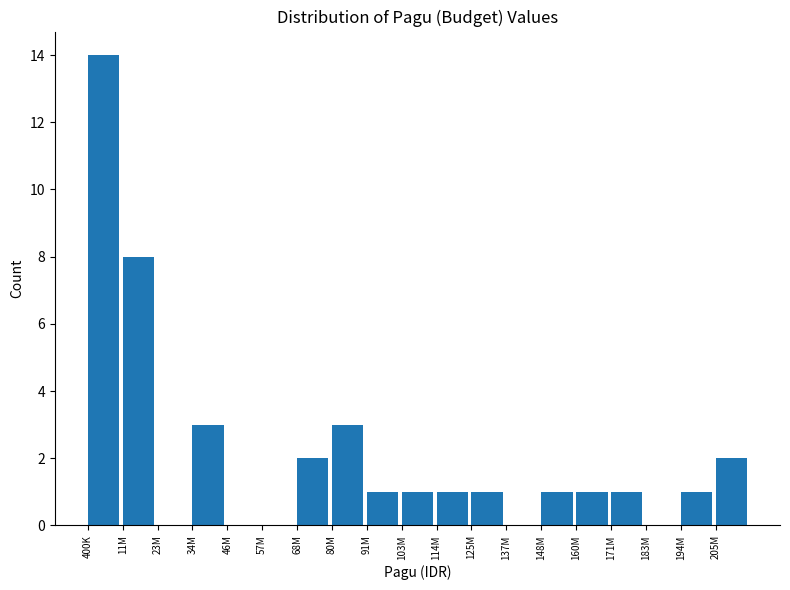

Reading left to right, what are all the values shown in this chart?

400K=14	11M=8	23M=0	34M=3	46M=0	57M=0	68M=2	80M=3	91M=1	103M=1	114M=1	125M=1	137M=0	148M=1	160M=1	171M=1	183M=0	194M=1	205M=2